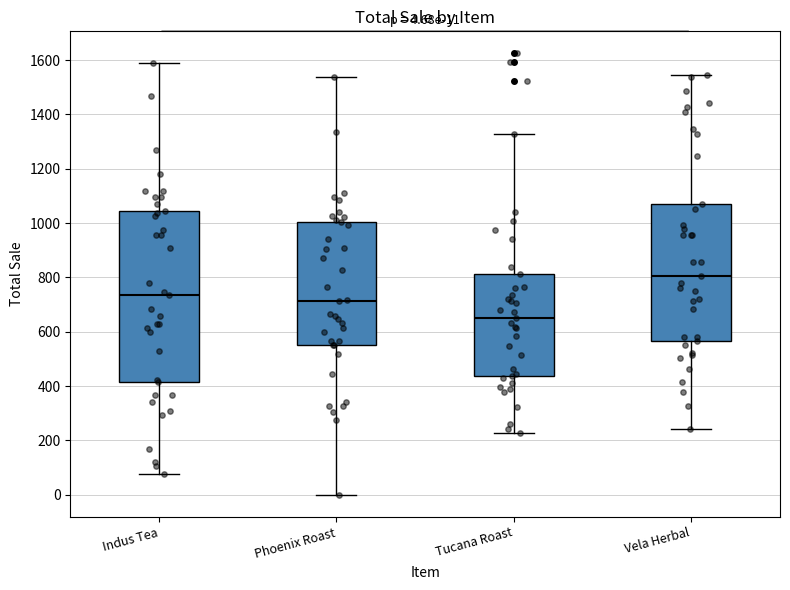

Which box's median line is the lowest?

Tucana Roast